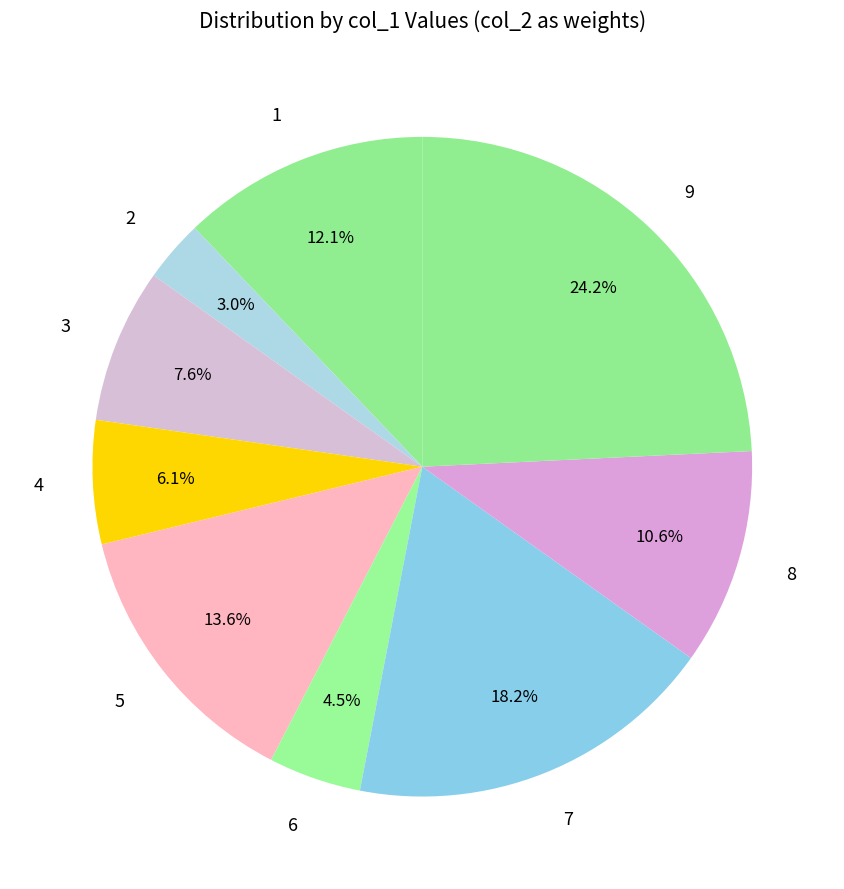

What is the ratio of the value at 8 to the value at 7?

0.6